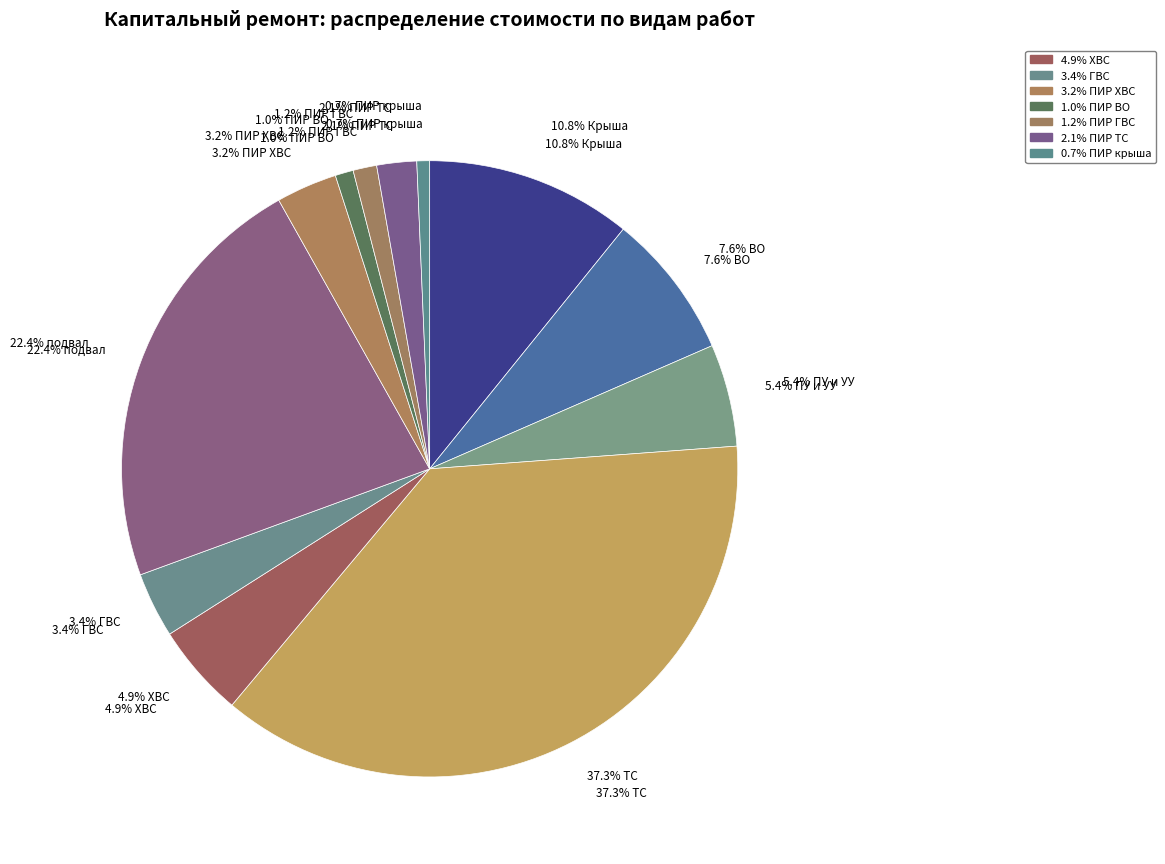

Which slice is the largest?

ТС